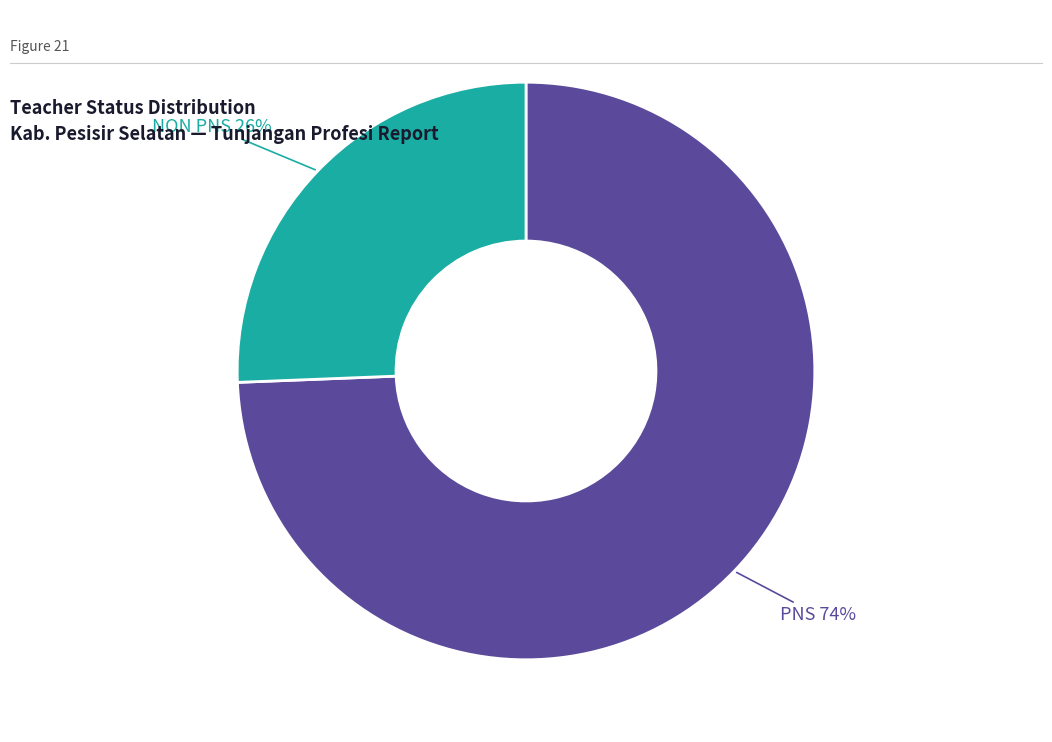

Is there a majority slice in this chart?

Yes